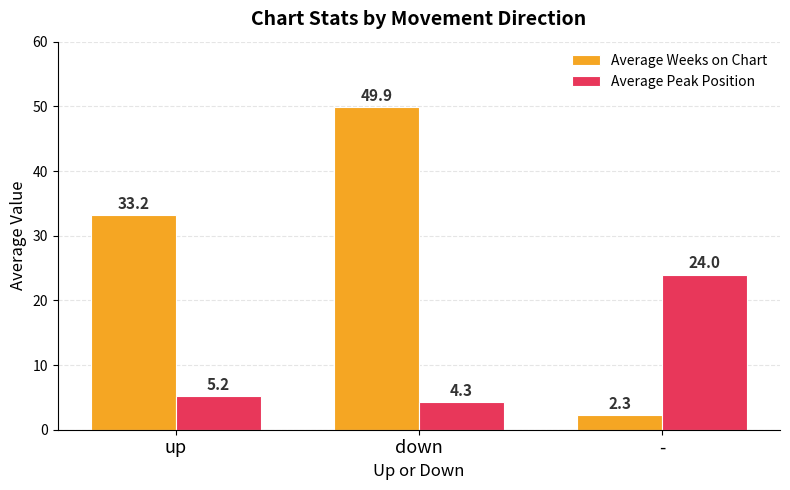

What is the difference between the Average Weeks on Chart values at down and up?

16.7